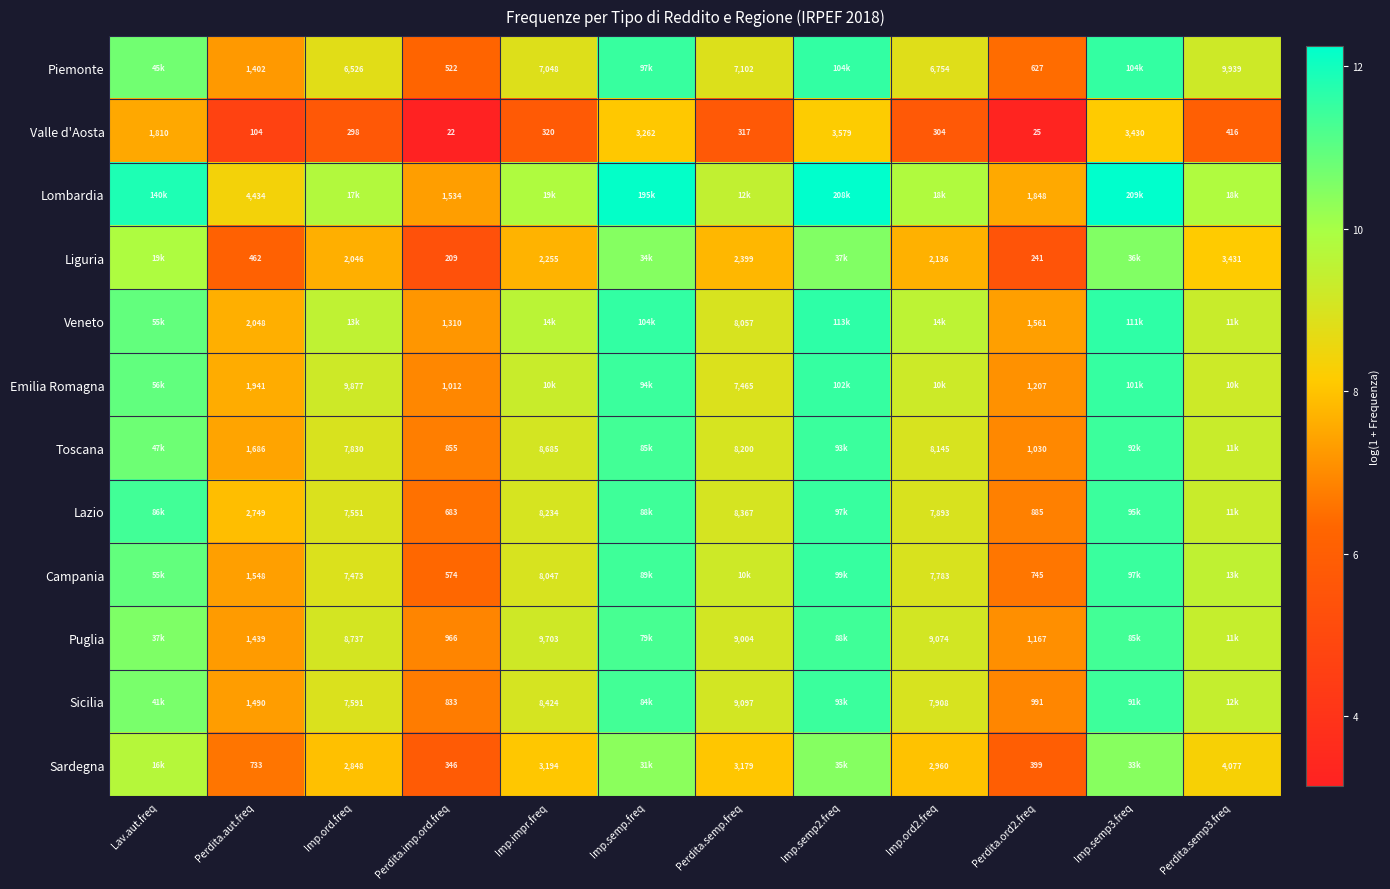

Is the value of Veneto at Perdita.semp.freq greater than the value of Puglia at Perdita.aut.freq?

Yes